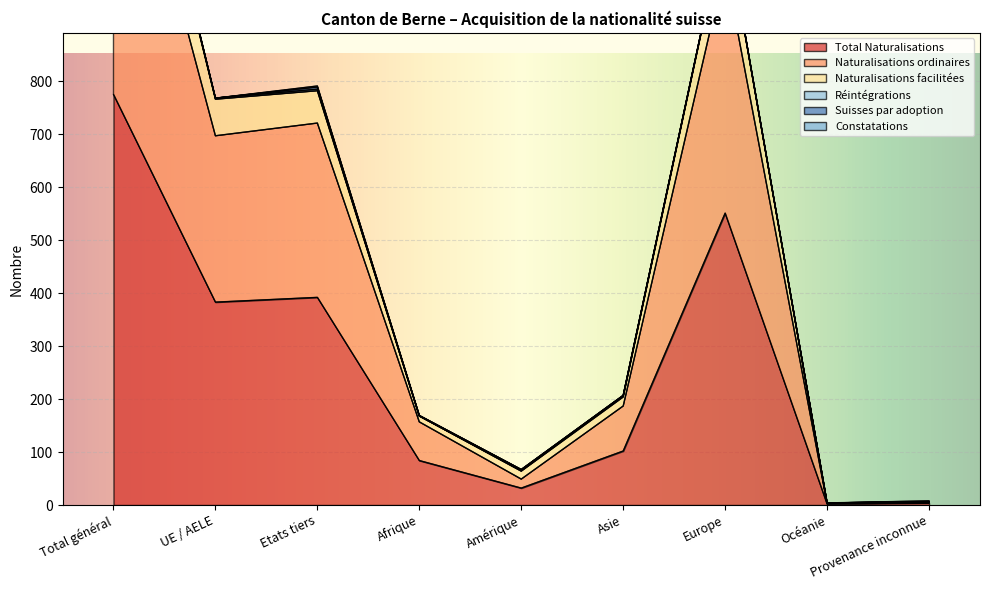

Which category has the lowest value in the Naturalisations ordinaires series?

Océanie